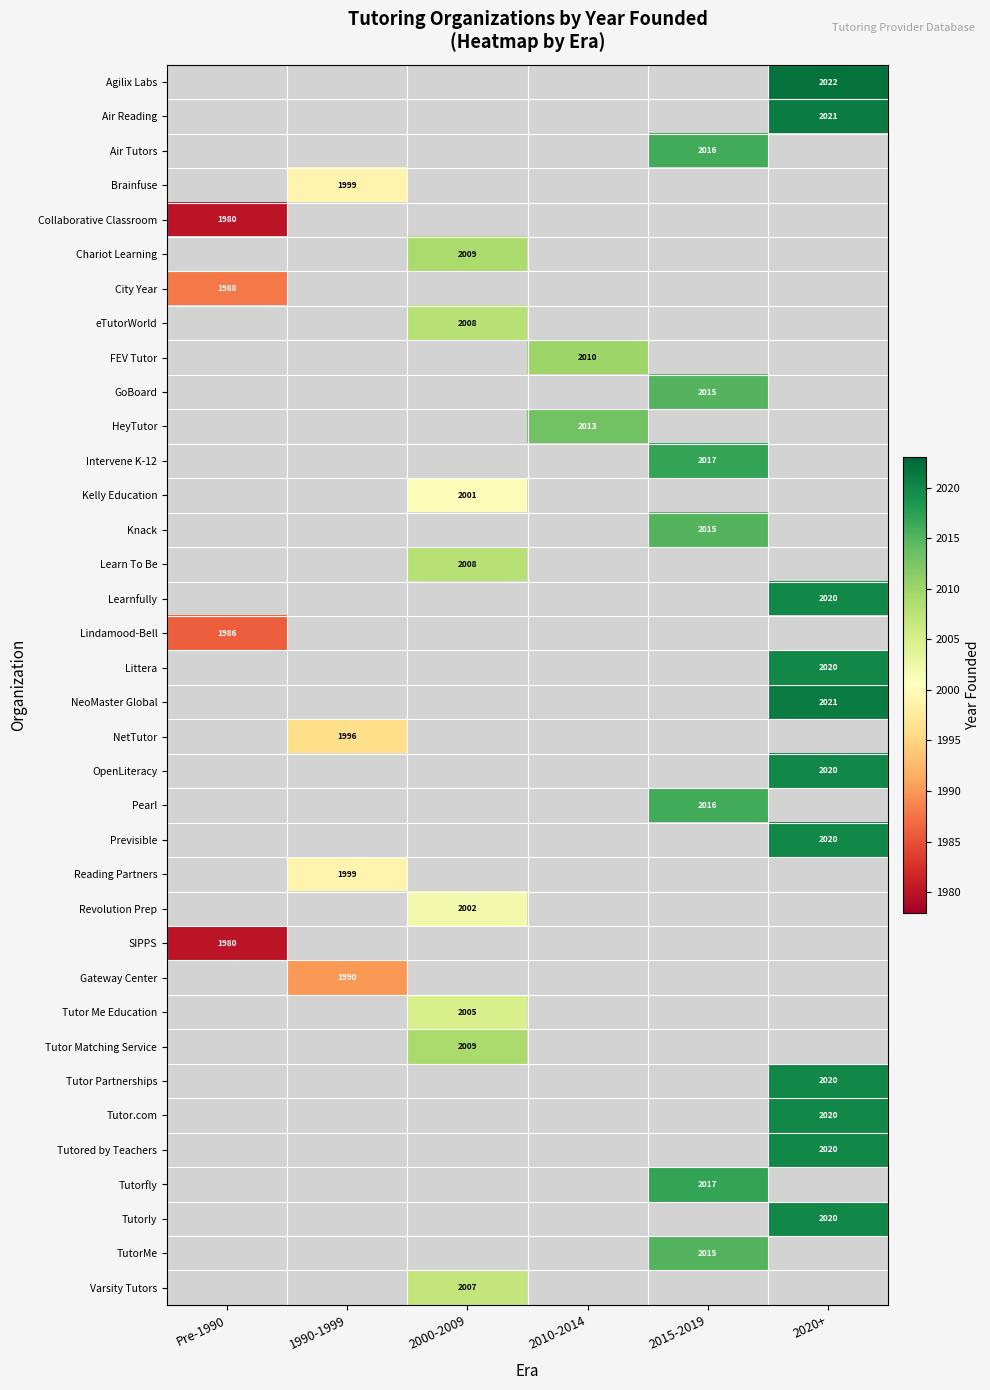

The eTutorWorld series shows 978 at 2000-2009. True or false?

False